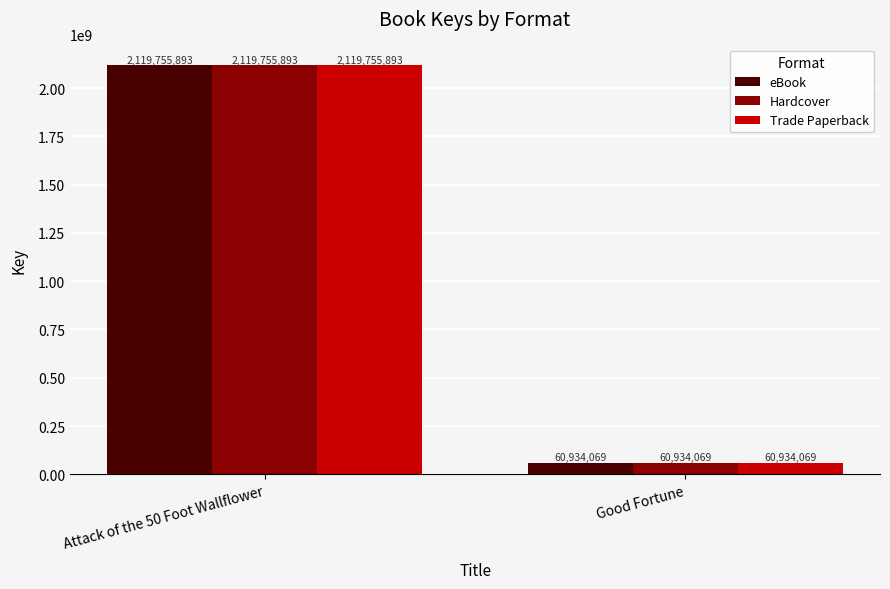

List the labels in order of Hardcover value, largest first.

Attack of the 50 Foot Wallflower, Good Fortune